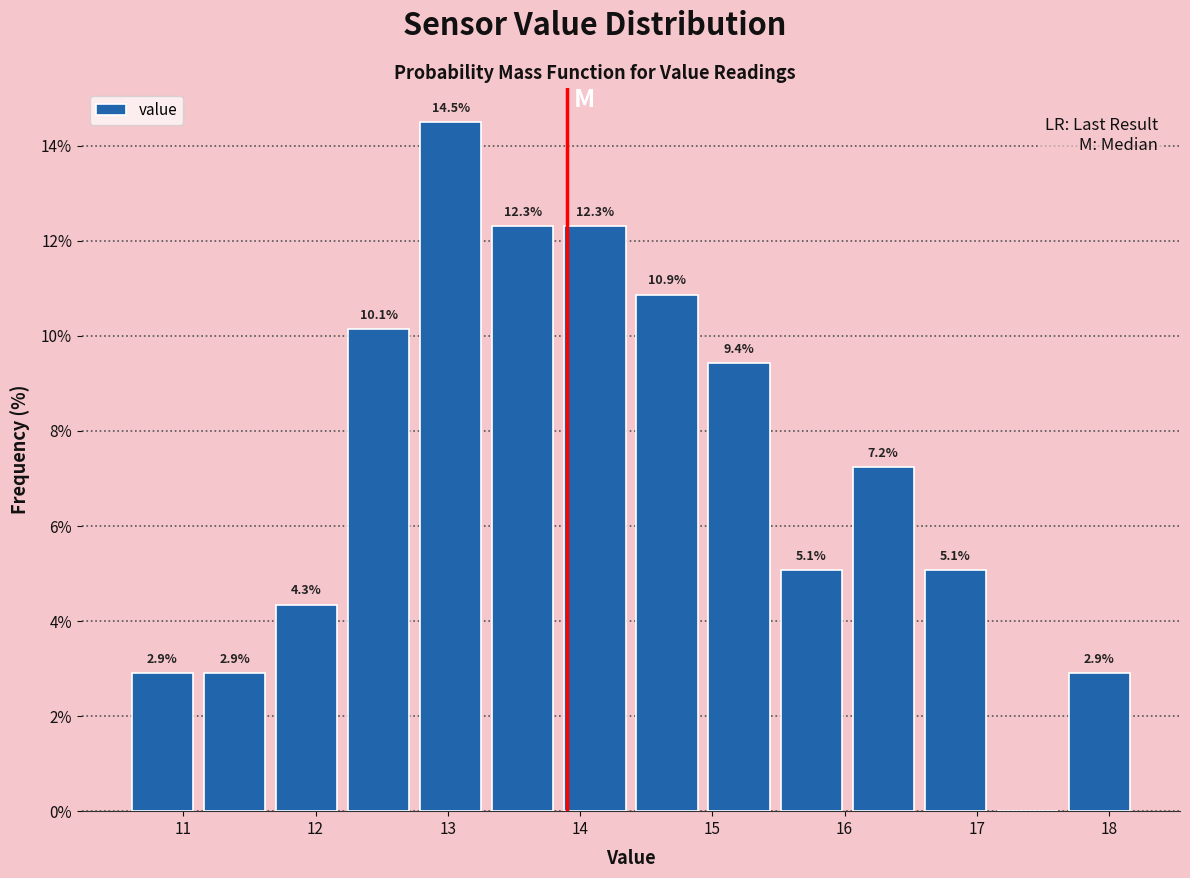

Which range on the x-axis has the tallest bar?

12.8 to 13.3